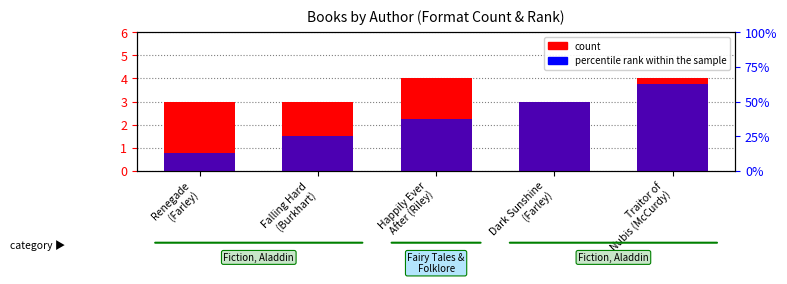

What is the difference between the maximum and second lowest values in the percentile rank within the sample series?

3